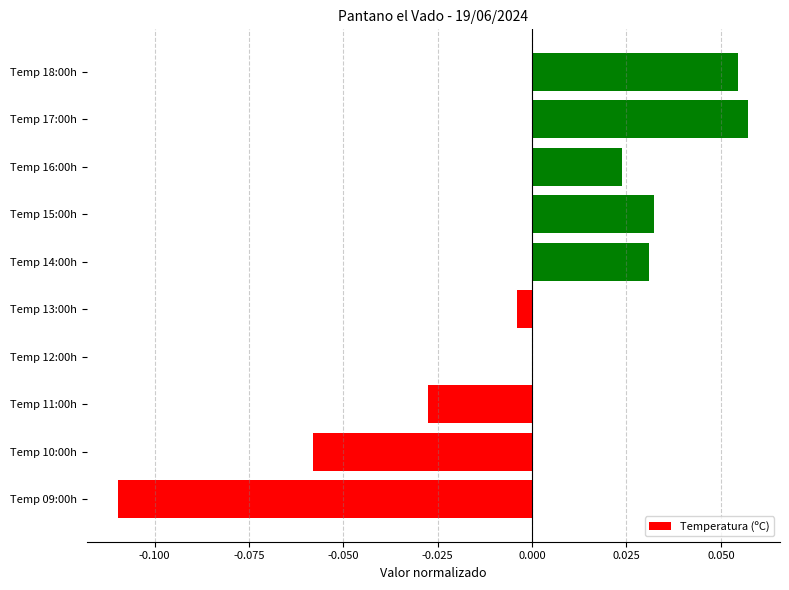

Where is the data nearest to the value 0?

Temp 12:00h